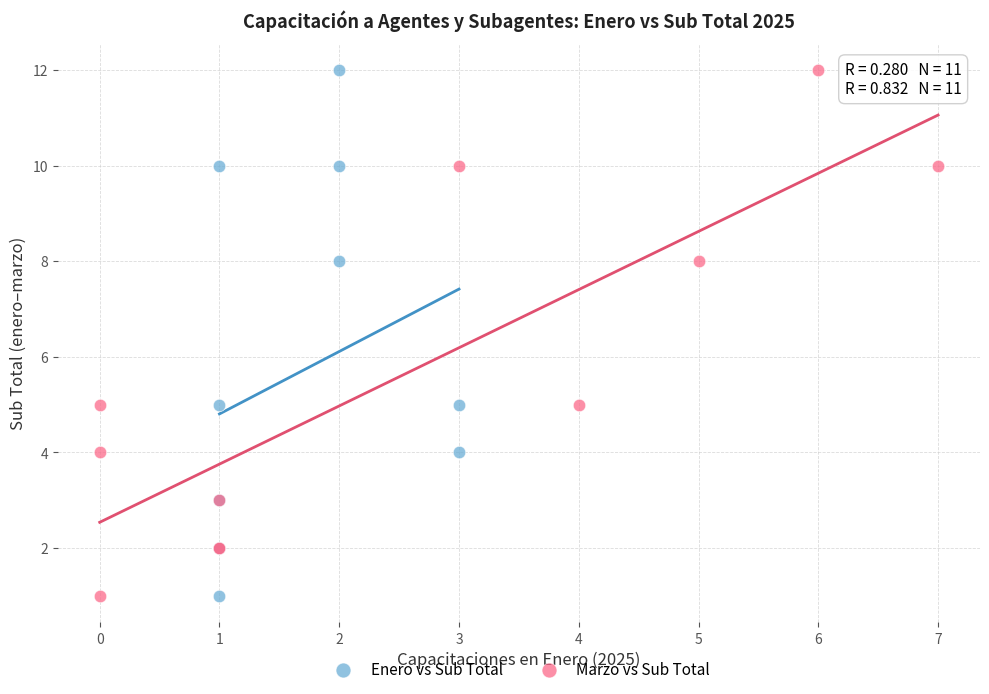

What are all the series names shown in the legend?

Enero vs Sub Total, Marzo vs Sub Total